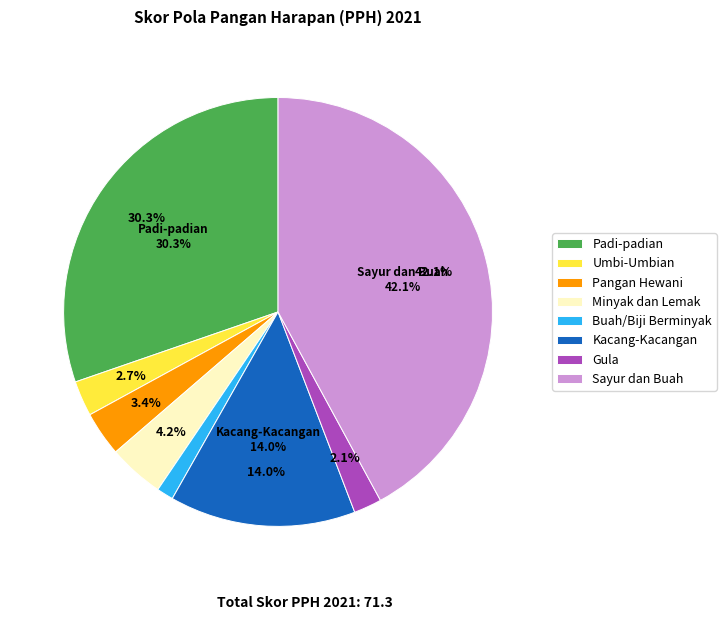

To the nearest percent, what percentage of the pie is Buah/Biji Berminyak?

1%